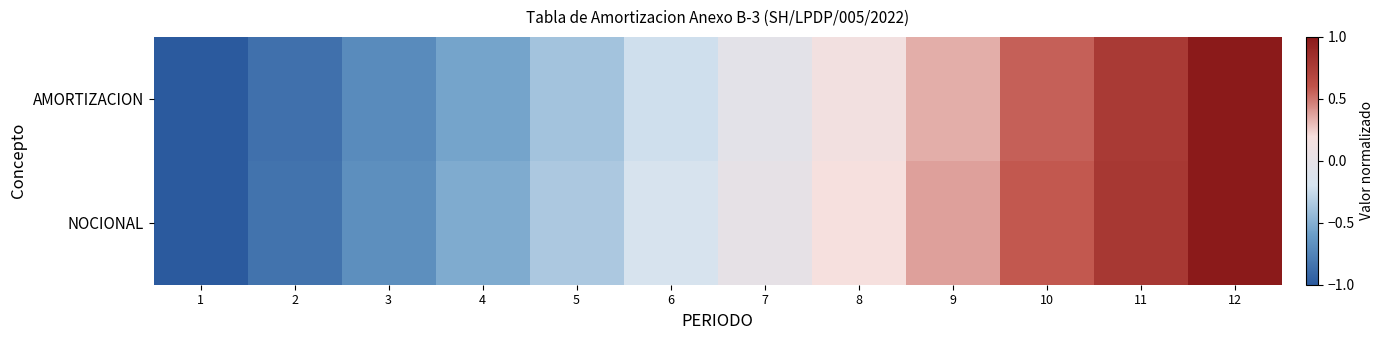

List the series in order of their peak value, lowest first.

AMORTIZACION, NOCIONAL